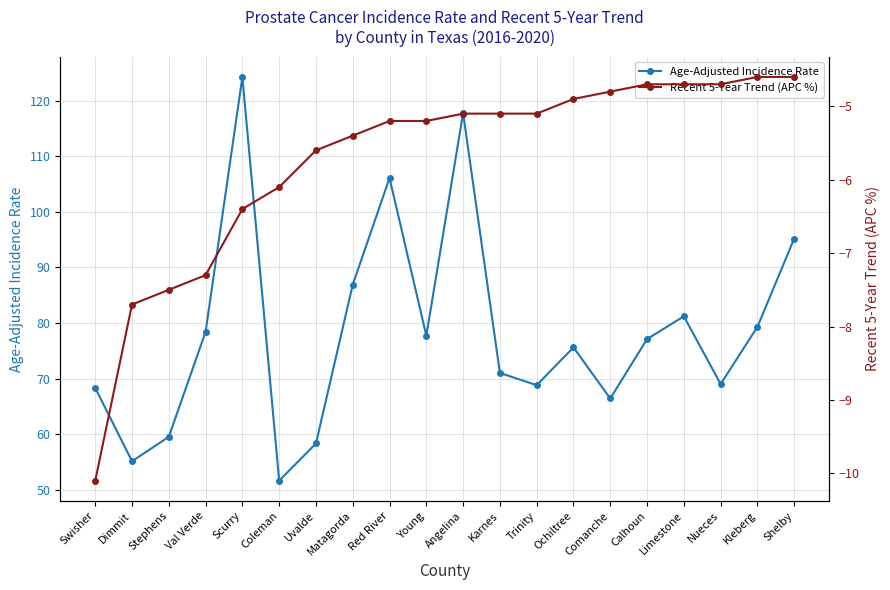

True or false: Age-Adjusted Incidence Rate and Recent 5-Year Trend (APC %) cross at least once.

False